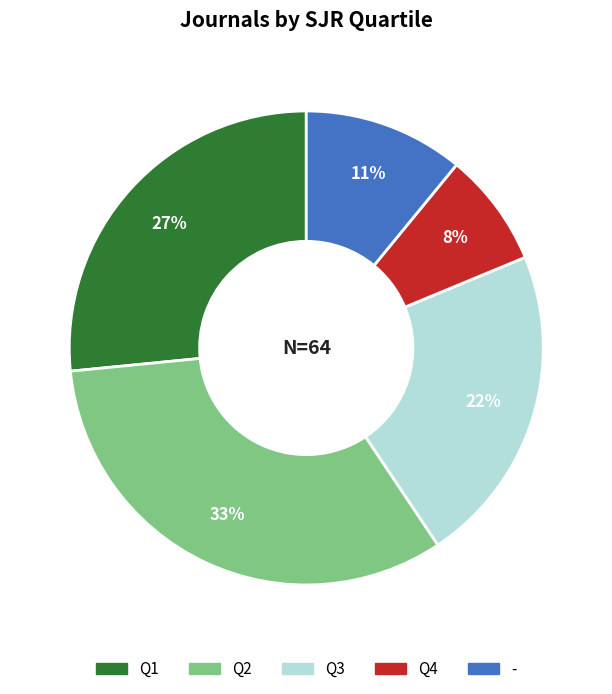

To the nearest percent, what is the average slice percentage?

20%